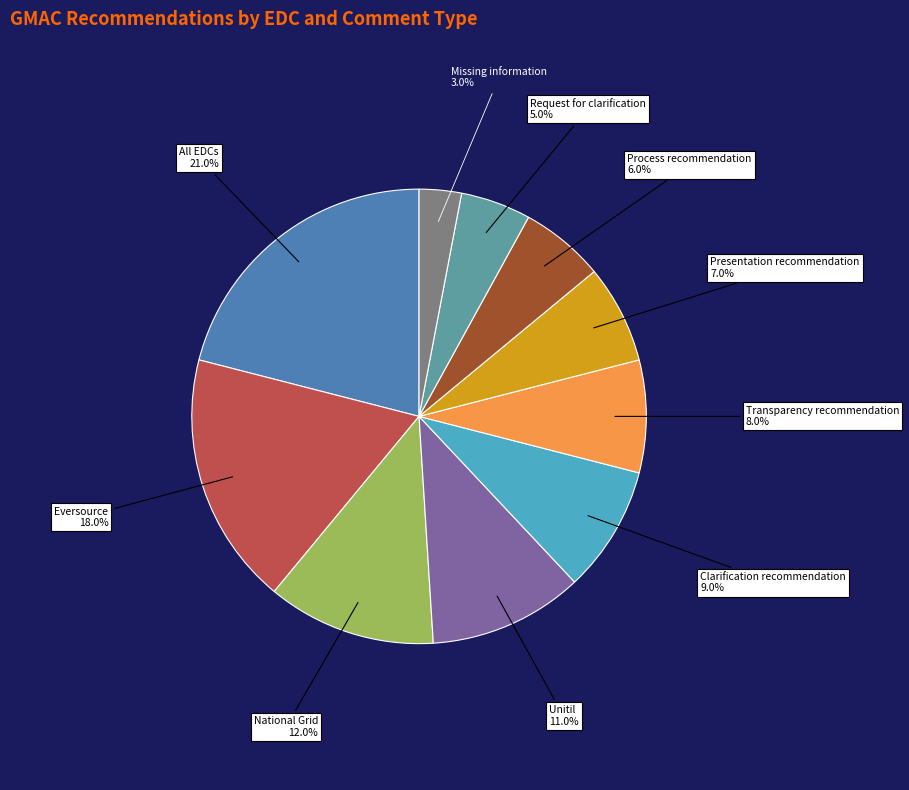

Which slice is the largest?

All EDCs